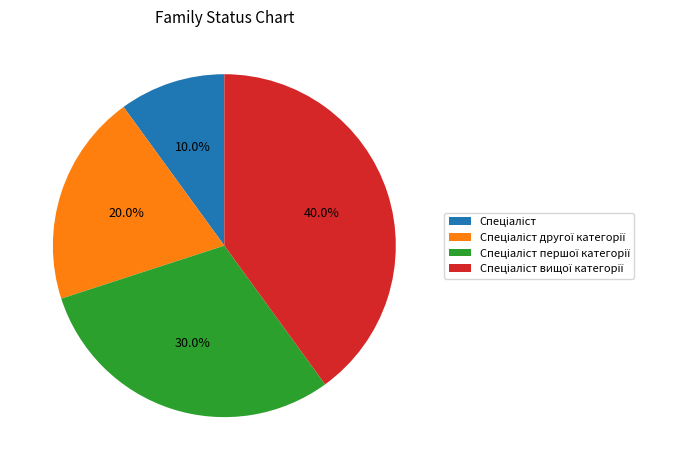

Does any single category account for the majority?

No